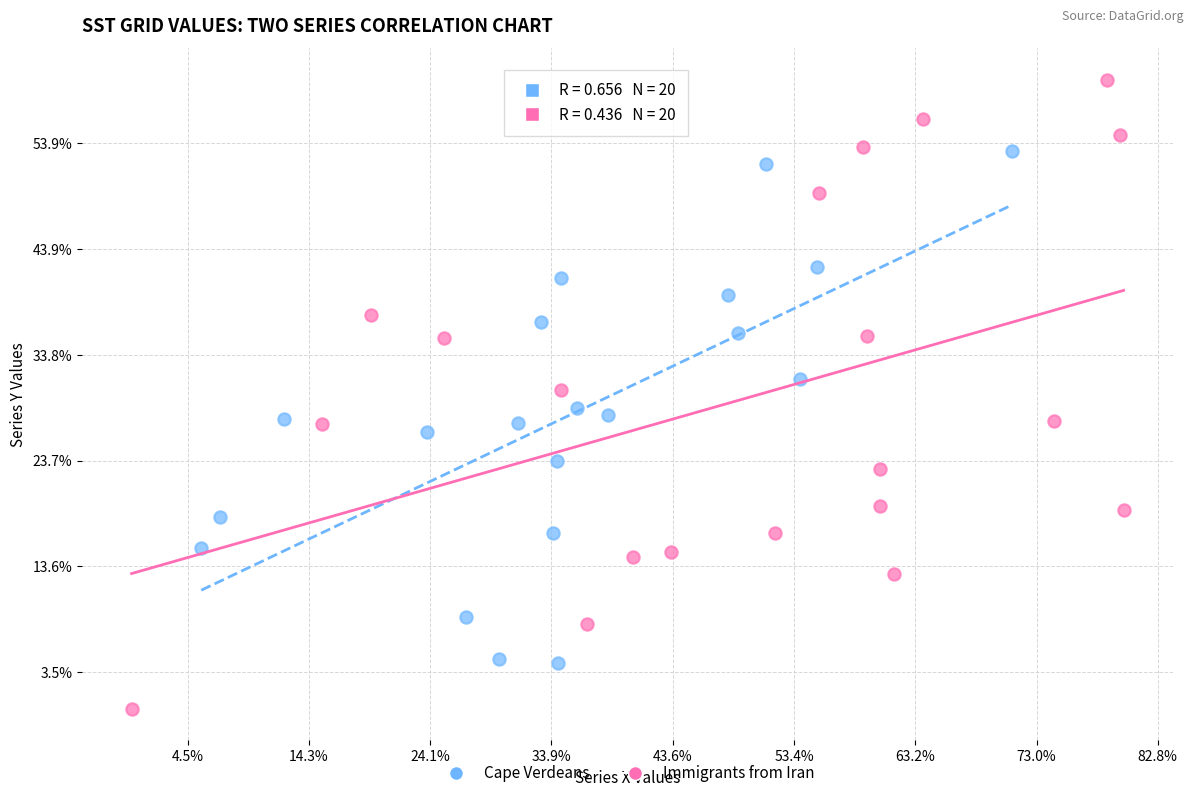

Which series contains the lowest Y value?

Immigrants from Iran